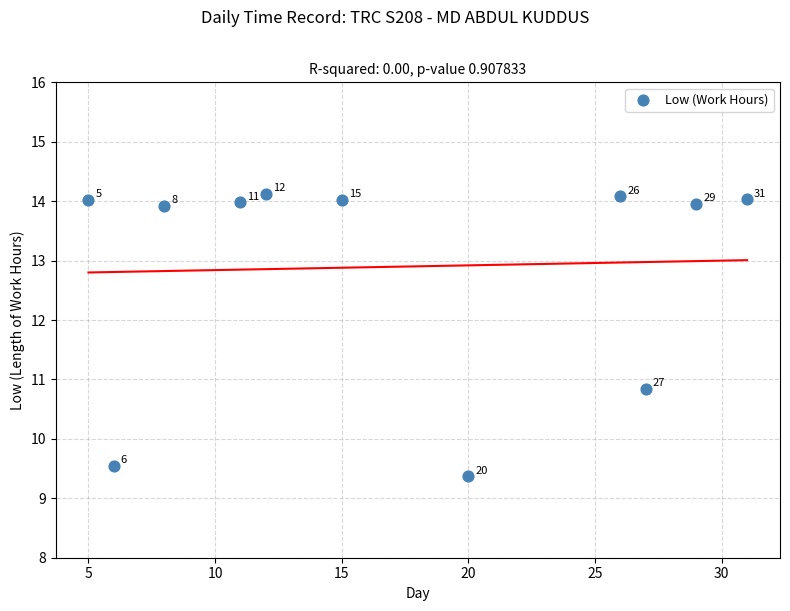

What Y value in the scatter plot is closest to 11?

10.8